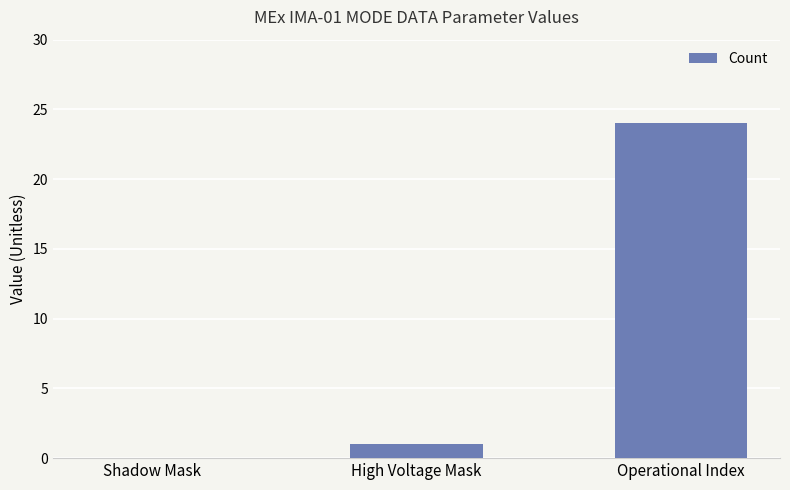

Which label corresponds to the largest value in the chart?

Operational Index